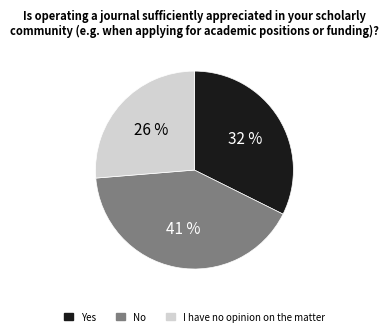

Count the number of slices in the pie.

3